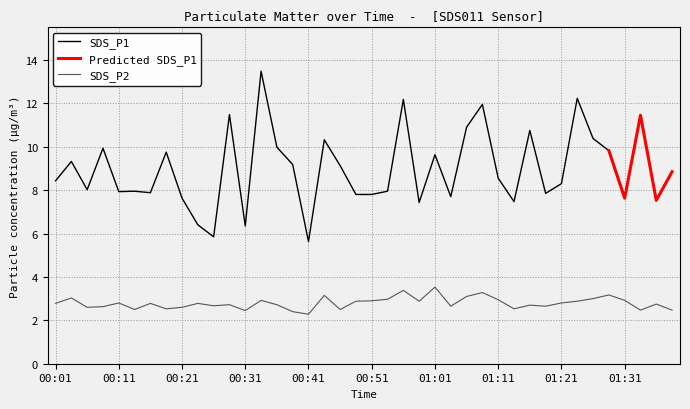

Approximately how many times larger is the value at 01:17 compared to 37?

1.1